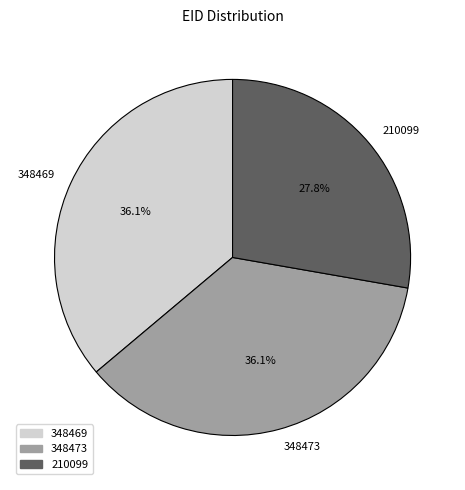

What percentage is the 348473 slice, to the nearest percent?

36%